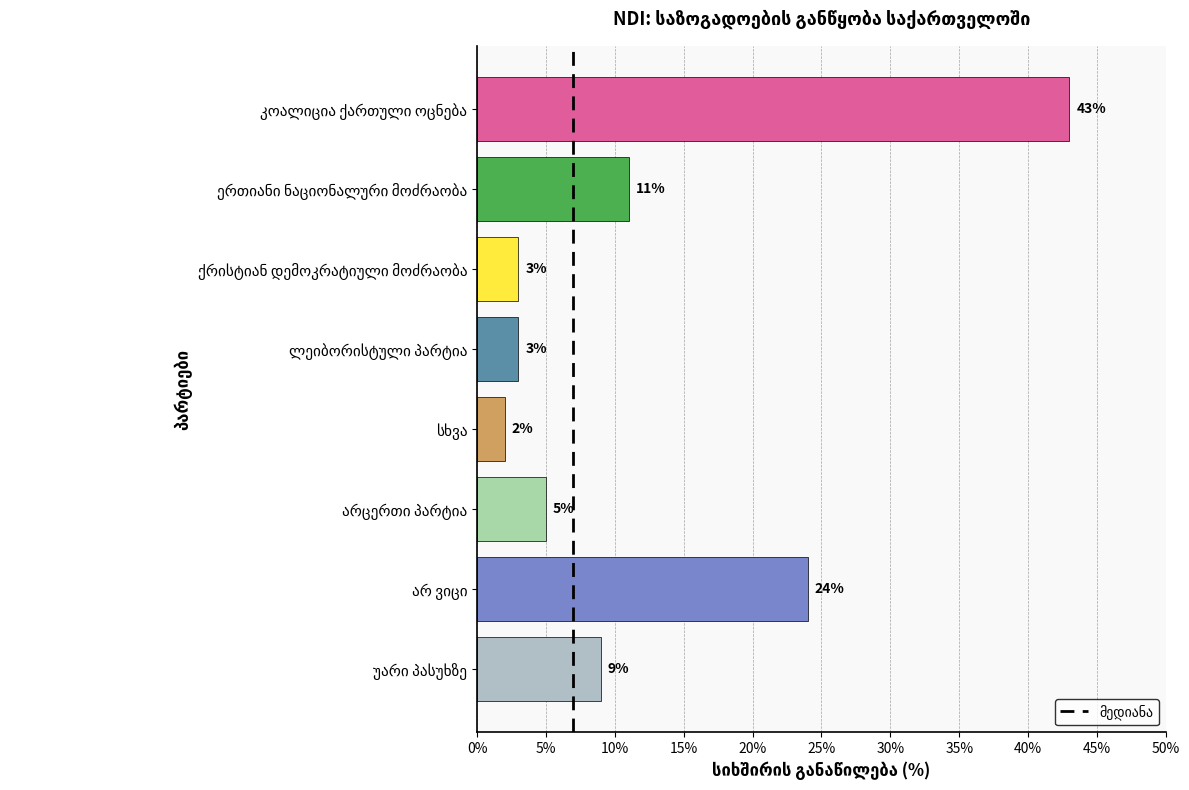

What is the maximum value shown in the chart?

43